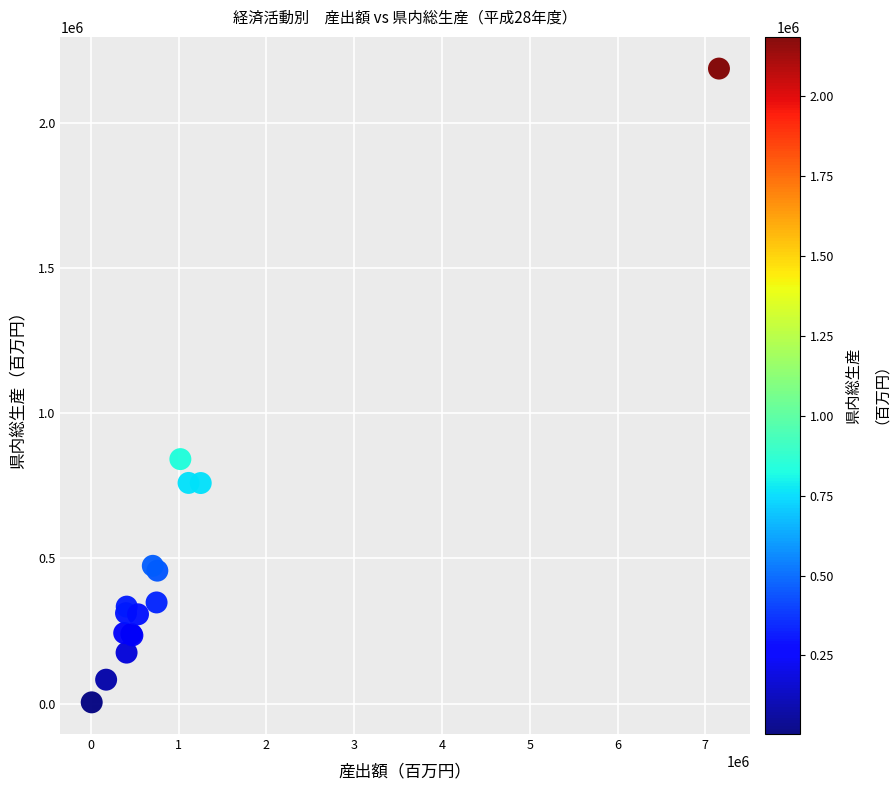

What Y value in the scatter plot is closest to 1095038?

841502